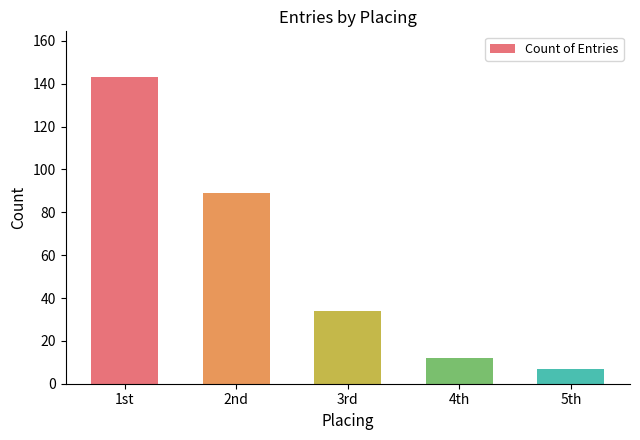

What is the difference between the second highest and minimum values?

82